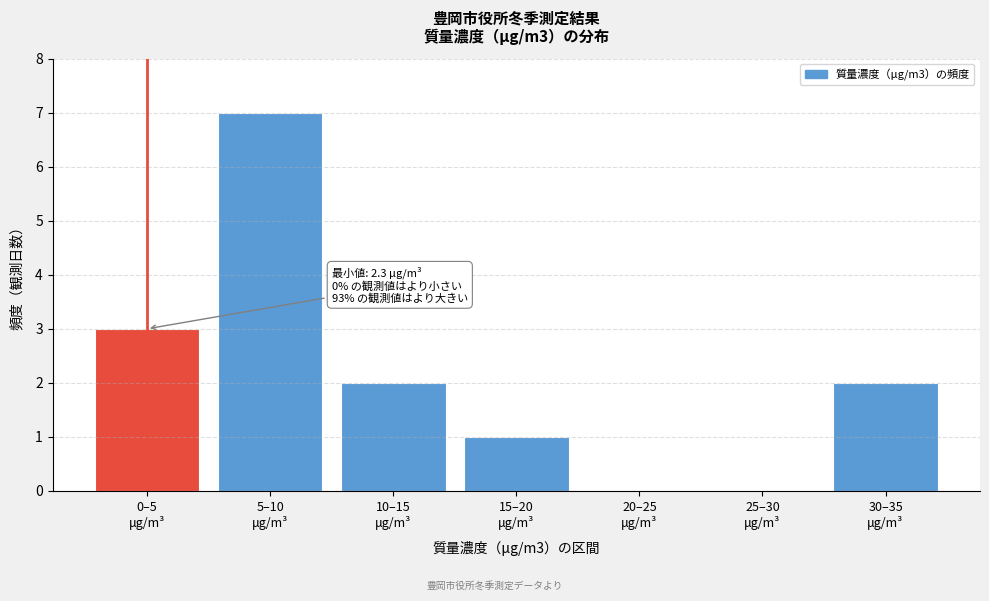

What is the greatest value displayed?

7